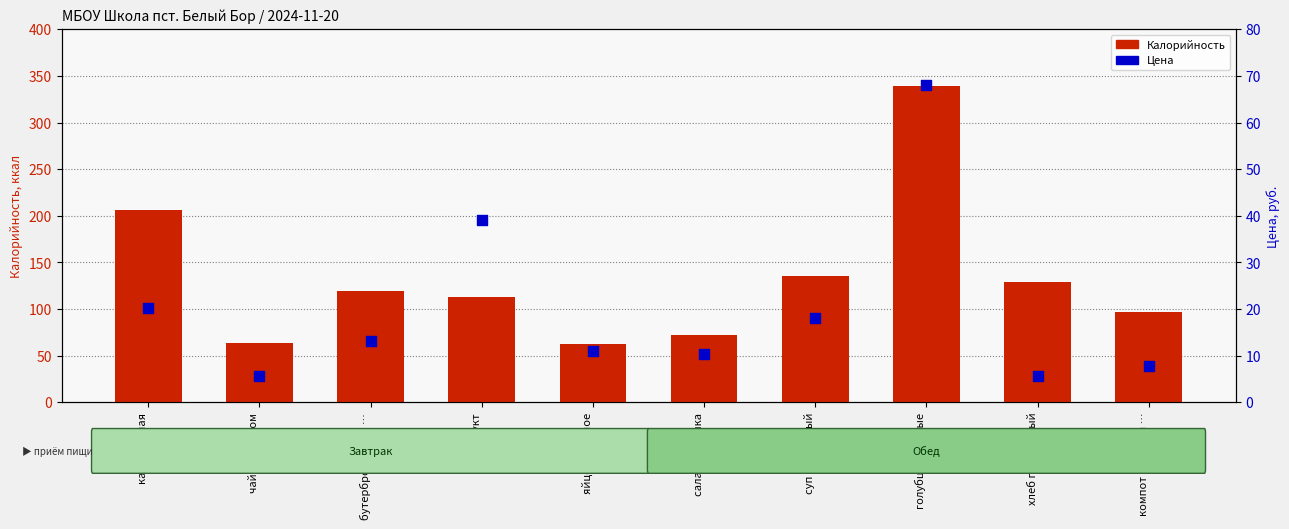

What is the total value across all series at яйцо отварное?

74.0